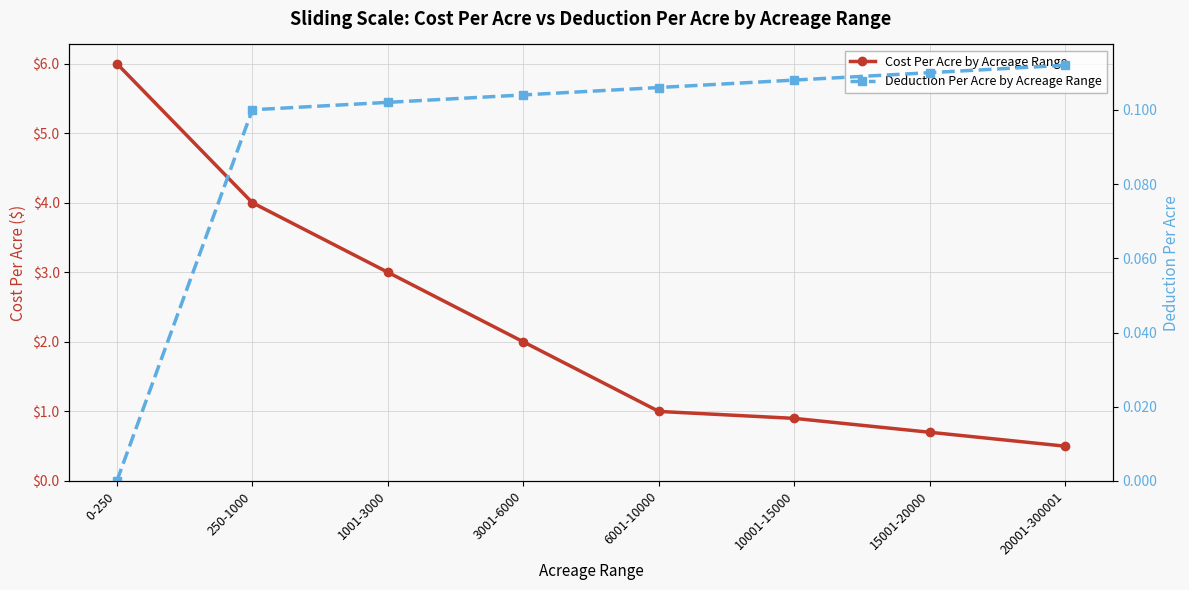

Reading right to left, extract all data points from this chart.

Cost Per Acre by Acreage Range: 20001-300001=0.5	15001-20000=0.7	10001-15000=0.9	6001-10000=1.0	3001-6000=2.0	1001-3000=3.0	250-1000=4.0	0-250=6.0
Deduction Per Acre by Acreage Range: 20001-300001=0.1	15001-20000=0.1	10001-15000=0.1	6001-10000=0.1	3001-6000=0.1	1001-3000=0.1	250-1000=0.1	0-250=0.0